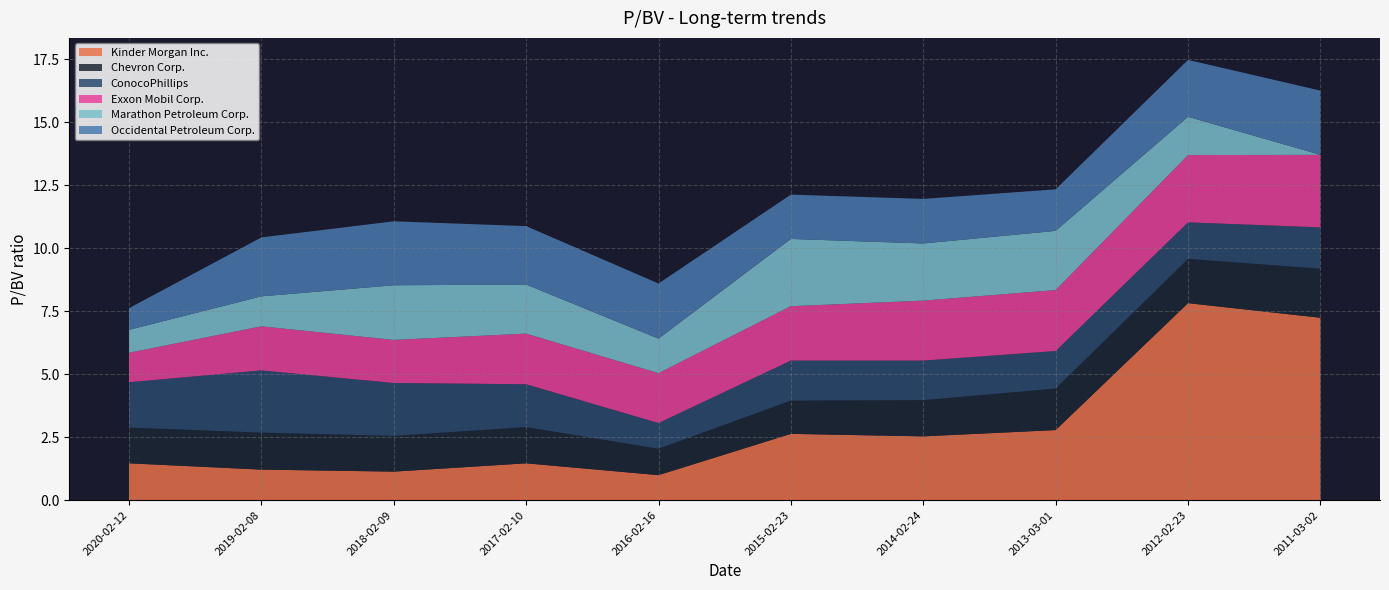

Reading right to left, list all the values displayed in this chart.

Kinder Morgan Inc.: 2011-03-02=7.2	2012-02-23=7.8	2013-03-01=2.8	2014-02-24=2.5	2015-02-23=2.6	2016-02-16=1.0	2017-02-10=1.5	2018-02-09=1.1	2019-02-08=1.2	2020-02-12=1.5
Chevron Corp.: 2011-03-02=1.9	2012-02-23=1.8	2013-03-01=1.6	2014-02-24=1.4	2015-02-23=1.3	2016-02-16=1.1	2017-02-10=1.4	2018-02-09=1.4	2019-02-08=1.5	2020-02-12=1.4
ConocoPhillips: 2011-03-02=1.6	2012-02-23=1.4	2013-03-01=1.5	2014-02-24=1.6	2015-02-23=1.6	2016-02-16=1.0	2017-02-10=1.7	2018-02-09=2.1	2019-02-08=2.5	2020-02-12=1.8
Exxon Mobil Corp.: 2011-03-02=2.9	2012-02-23=2.7	2013-03-01=2.4	2014-02-24=2.4	2015-02-23=2.2	2016-02-16=2.0	2017-02-10=2.0	2018-02-09=1.7	2019-02-08=1.8	2020-02-12=1.2
Marathon Petroleum Corp.: 2011-03-02=0.0	2012-02-23=1.5	2013-03-01=2.4	2014-02-24=2.3	2015-02-23=2.7	2016-02-16=1.4	2017-02-10=1.9	2018-02-09=2.2	2019-02-08=1.2	2020-02-12=0.9
Occidental Petroleum Corp.: 2011-03-02=2.5	2012-02-23=2.3	2013-03-01=1.6	2014-02-24=1.8	2015-02-23=1.8	2016-02-16=2.2	2017-02-10=2.3	2018-02-09=2.5	2019-02-08=2.3	2020-02-12=0.9